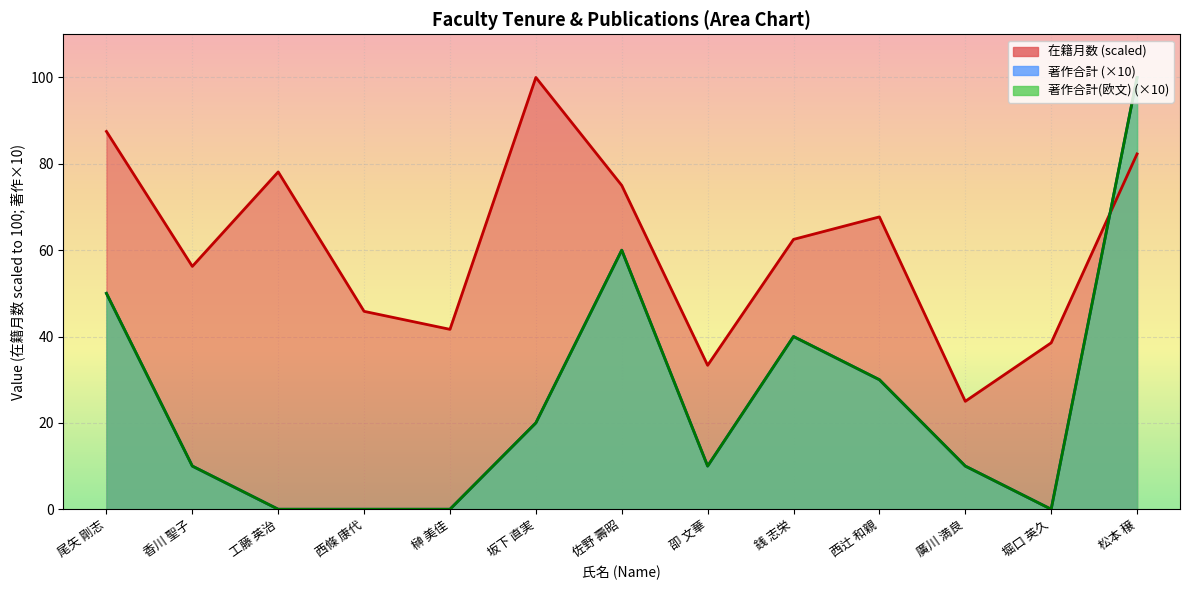

The 著作合計 series shows 22.0 at 佐野 壽昭. True or false?

False